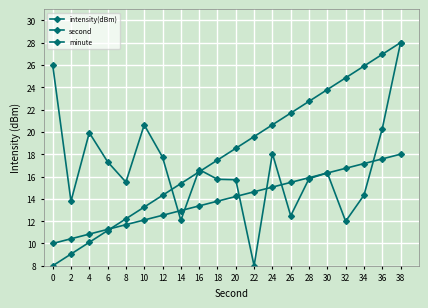

Count the number of data series in this chart.

3